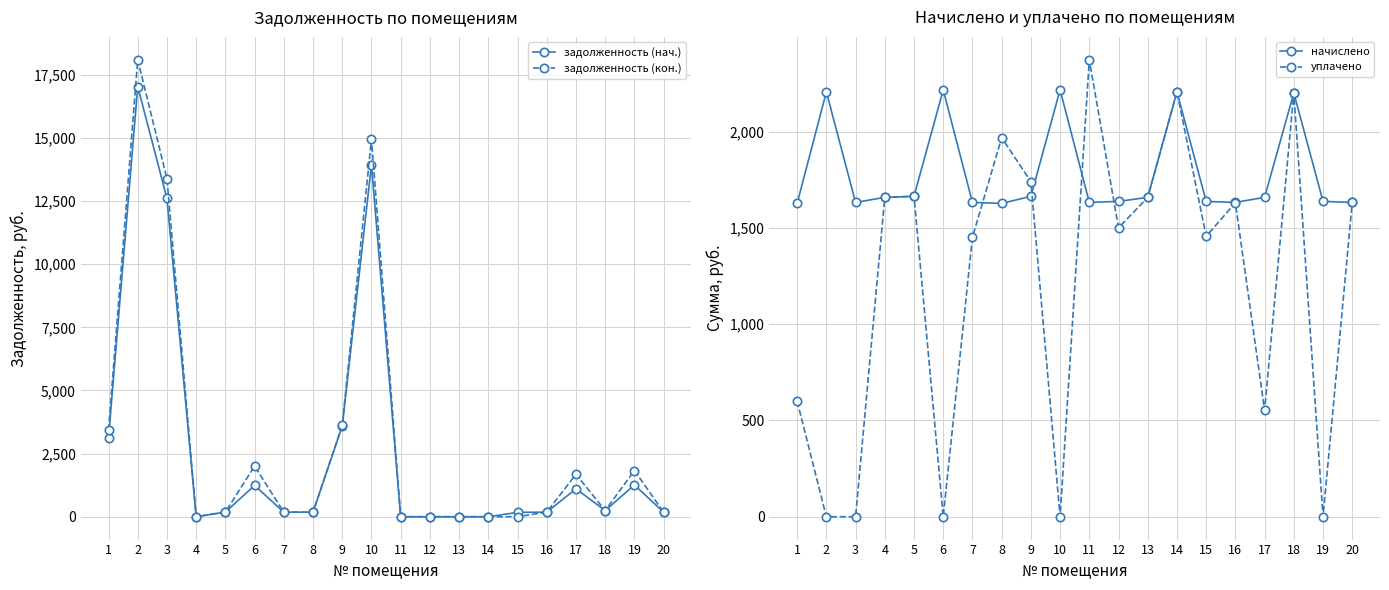

What are all the series names shown in the legend?

задолженность (нач.), задолженность (кон.), начислено, уплачено